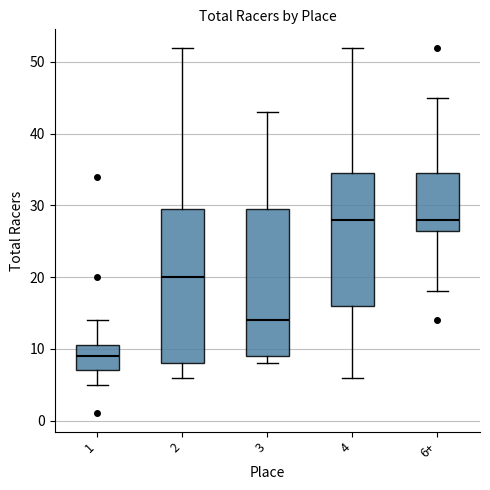

Reading left to right, read every box against the y-axis: the position of its median line, the range the box covers, and the ends of its whiskers. The values are not printed on the chart, so give them approximately, as read against the axis.

1: median 9, box 7 to 11, whiskers 5 to 14
2: median 20, box 8 to 30, whiskers 6 to 52
3: median 14, box 9 to 30, whiskers 8 to 43
4: median 28, box 16 to 35, whiskers 6 to 52
6+: median 28, box 27 to 35, whiskers 18 to 45